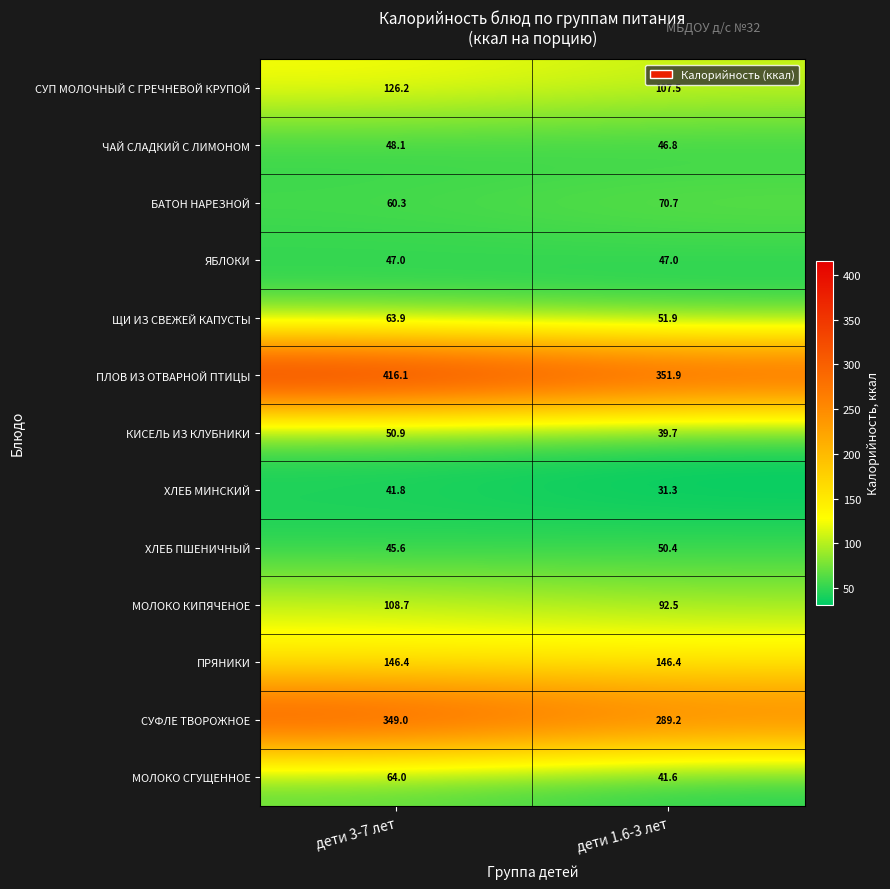

What is the smallest value displayed?

31.3